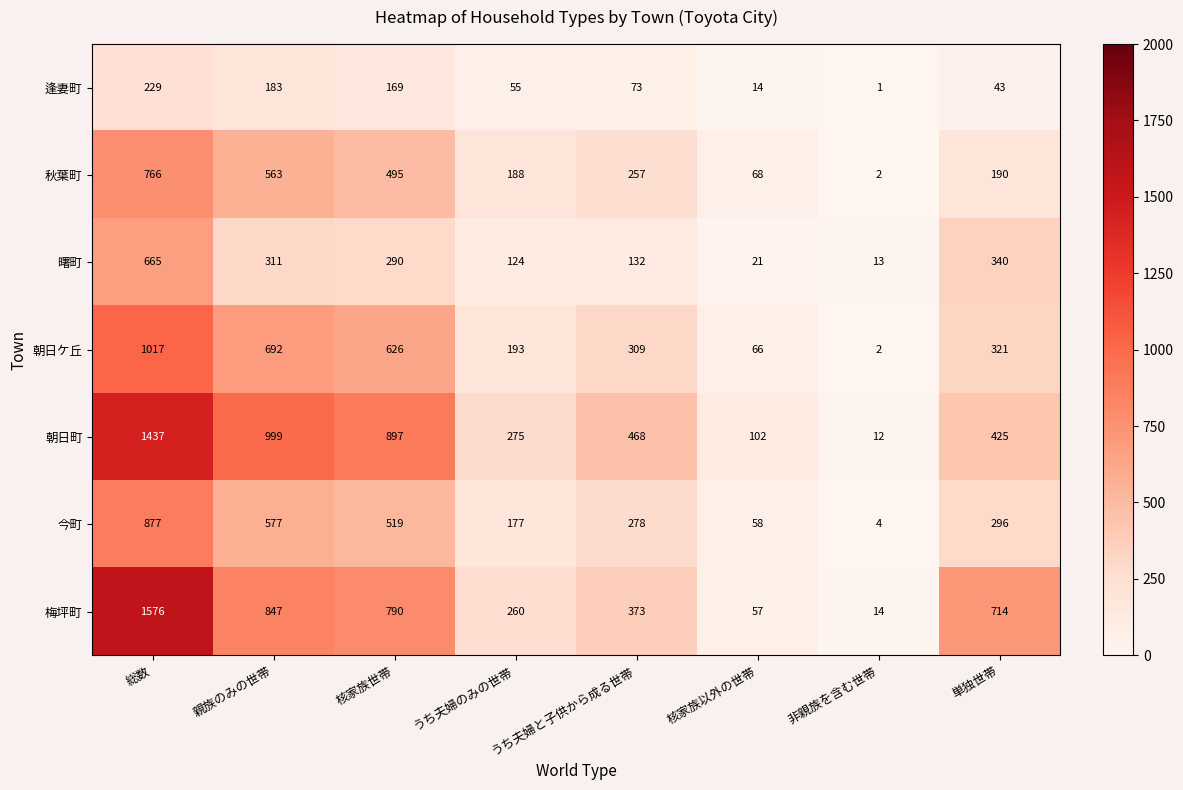

Is it true that 朝日町 equals 299 at 親族のみの世帯?

False